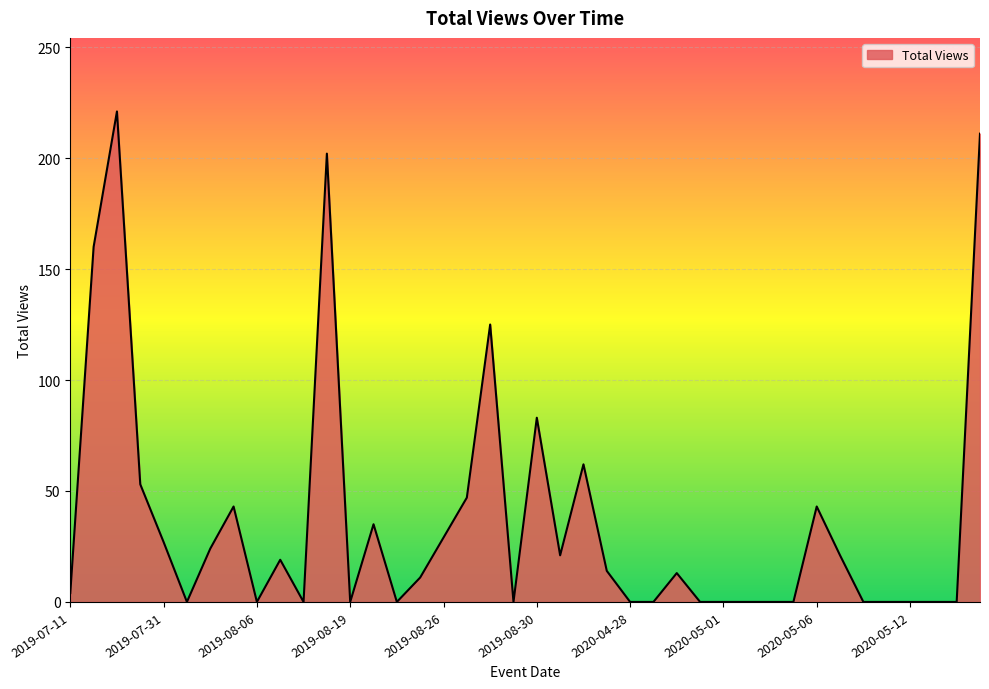

What is the difference between the maximum and second lowest values?

221